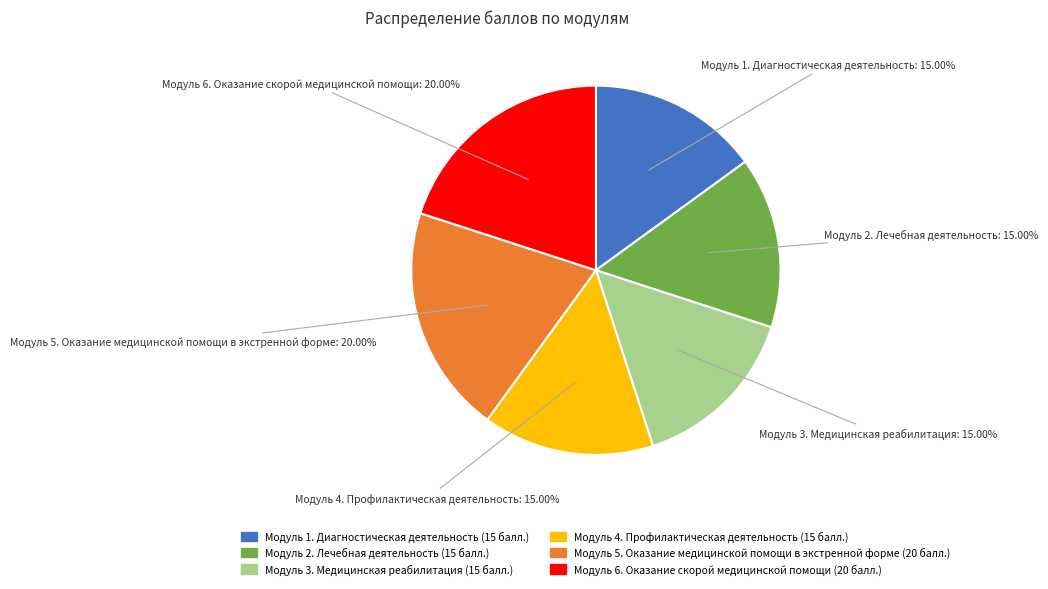

What percentage do Модуль 3. Медицинская реабилитация and Модуль 2. Лечебная деятельность together represent?

30.0%